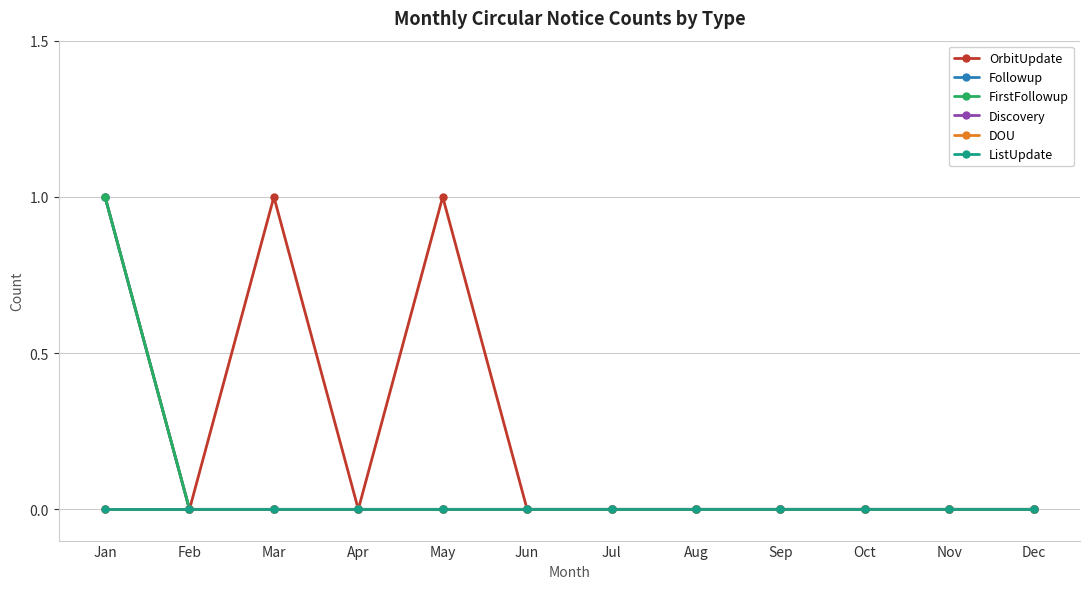

Is this an area chart (filled region under the line)?

No